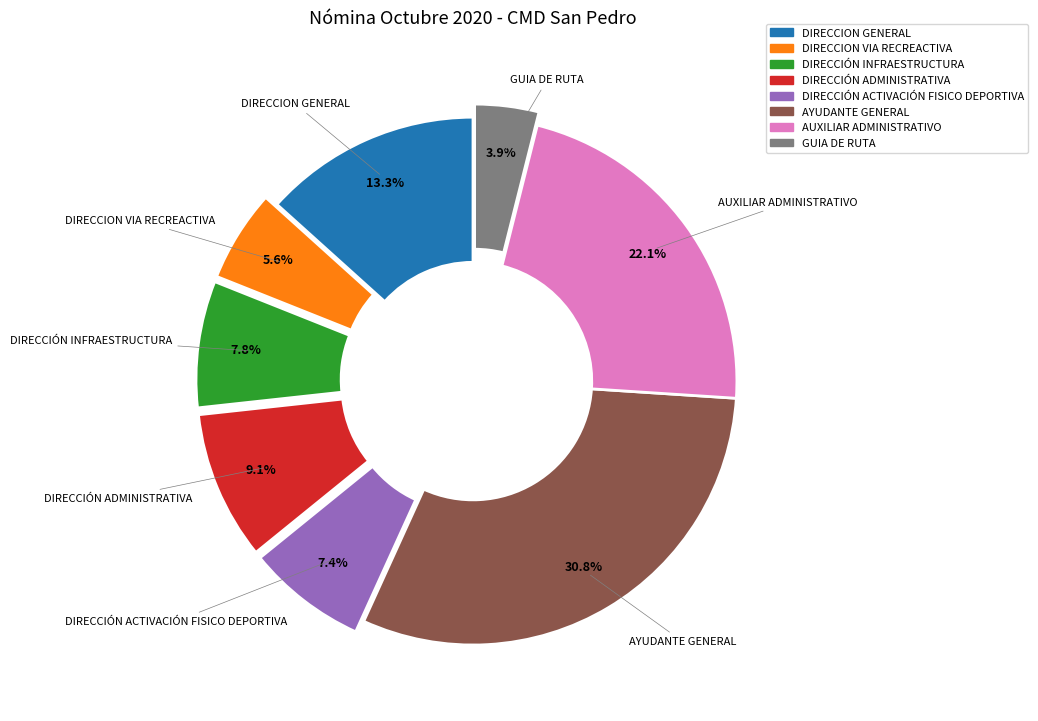

To the nearest percent, what is the average slice percentage?

12%